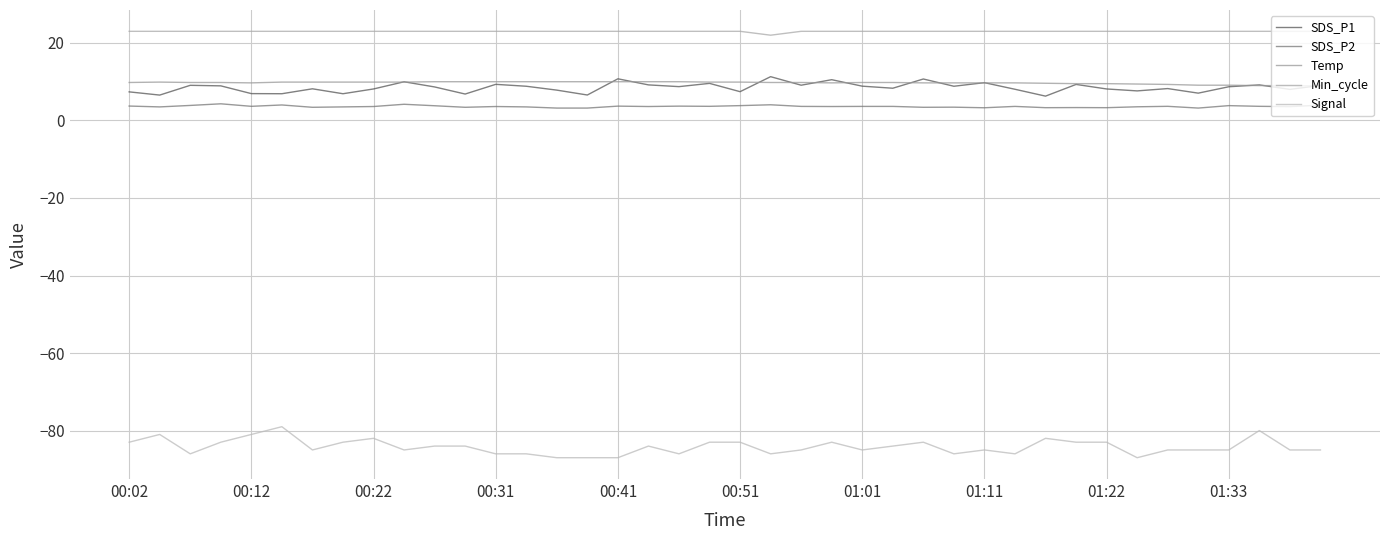

How many lines are shown in the chart?

5